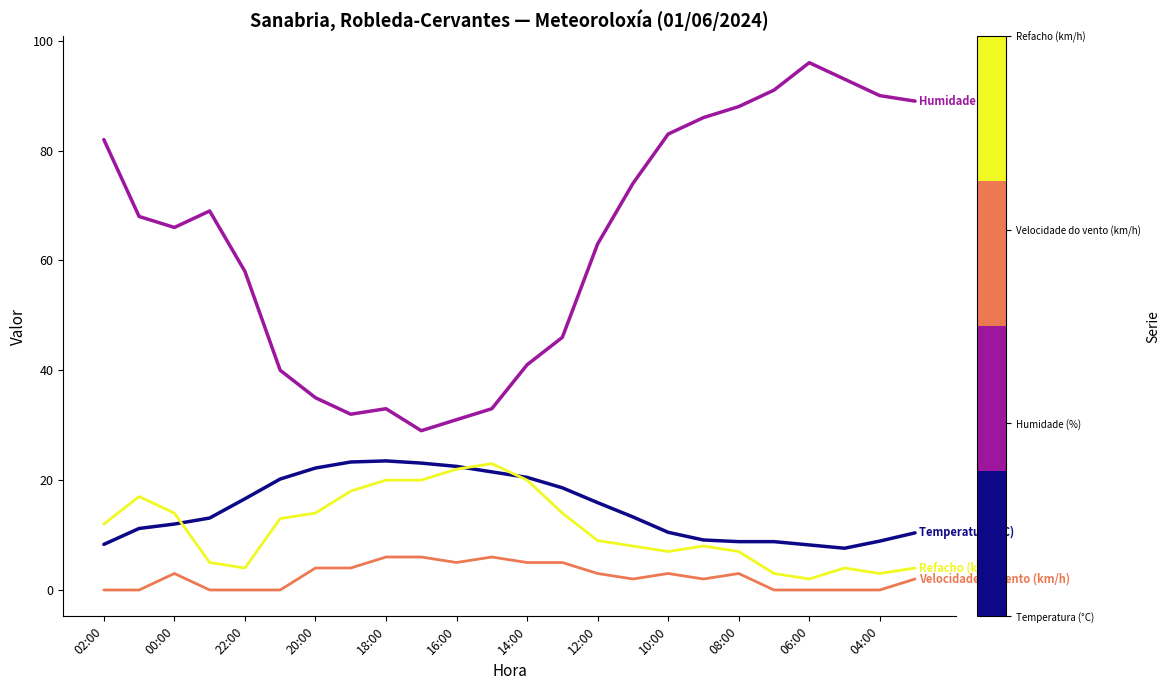

What is the greatest value displayed?

96.0